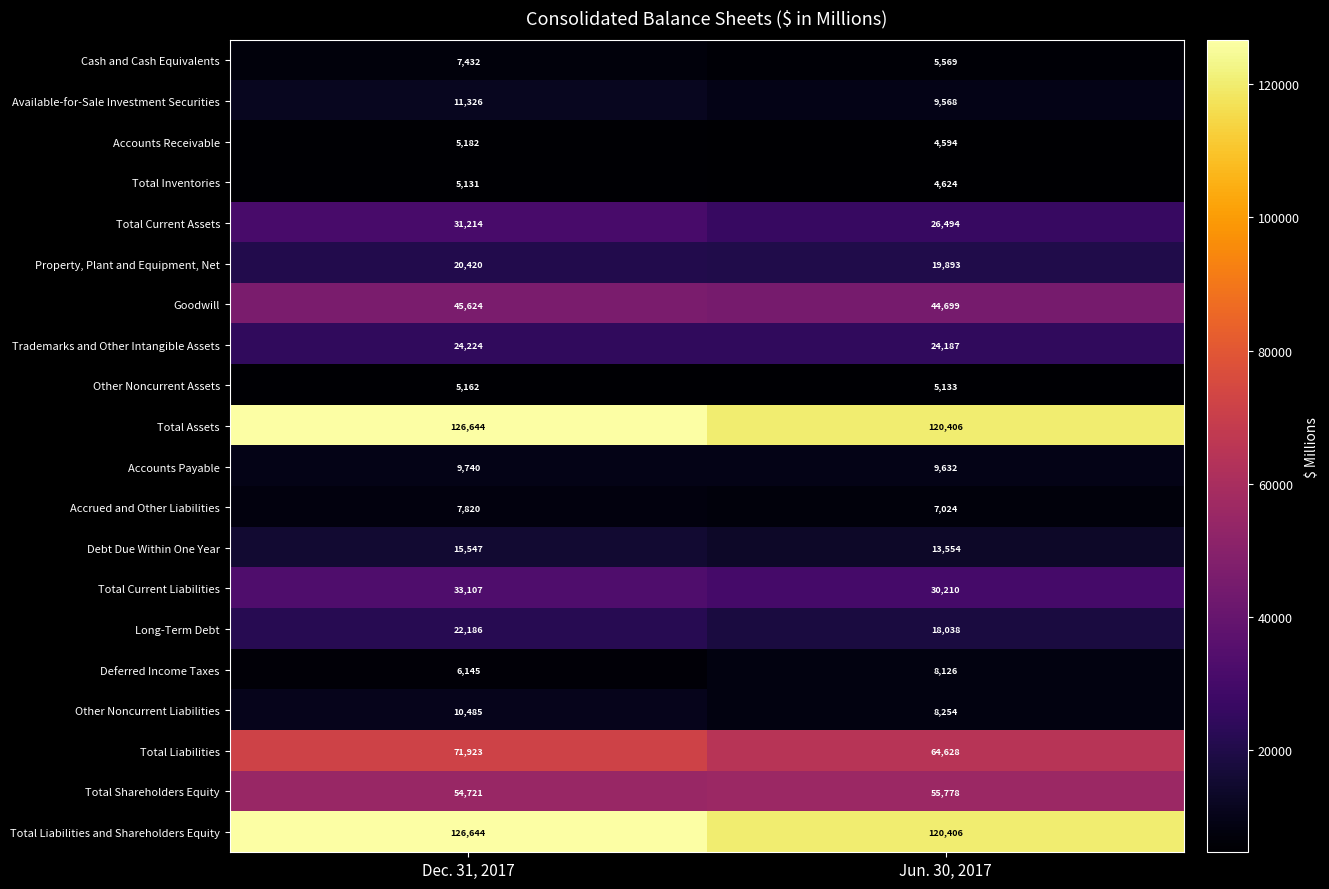

What is the difference between the maximum and minimum values in the Trademarks and Other Intangible Assets series?

37